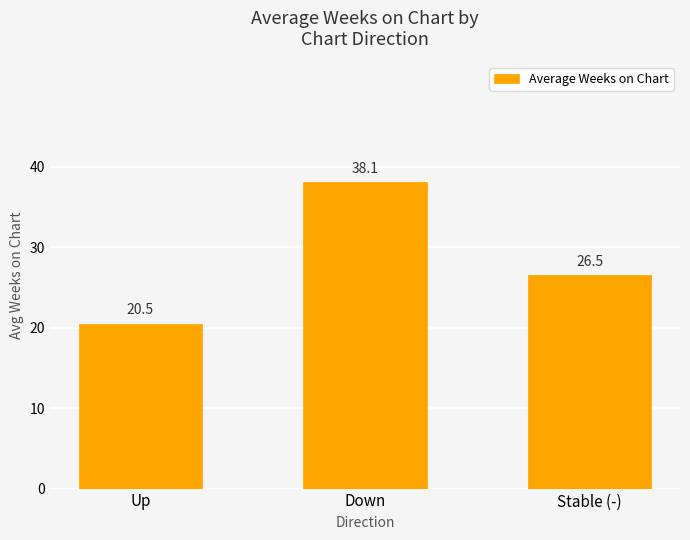

How many categories are shown in the chart?

3